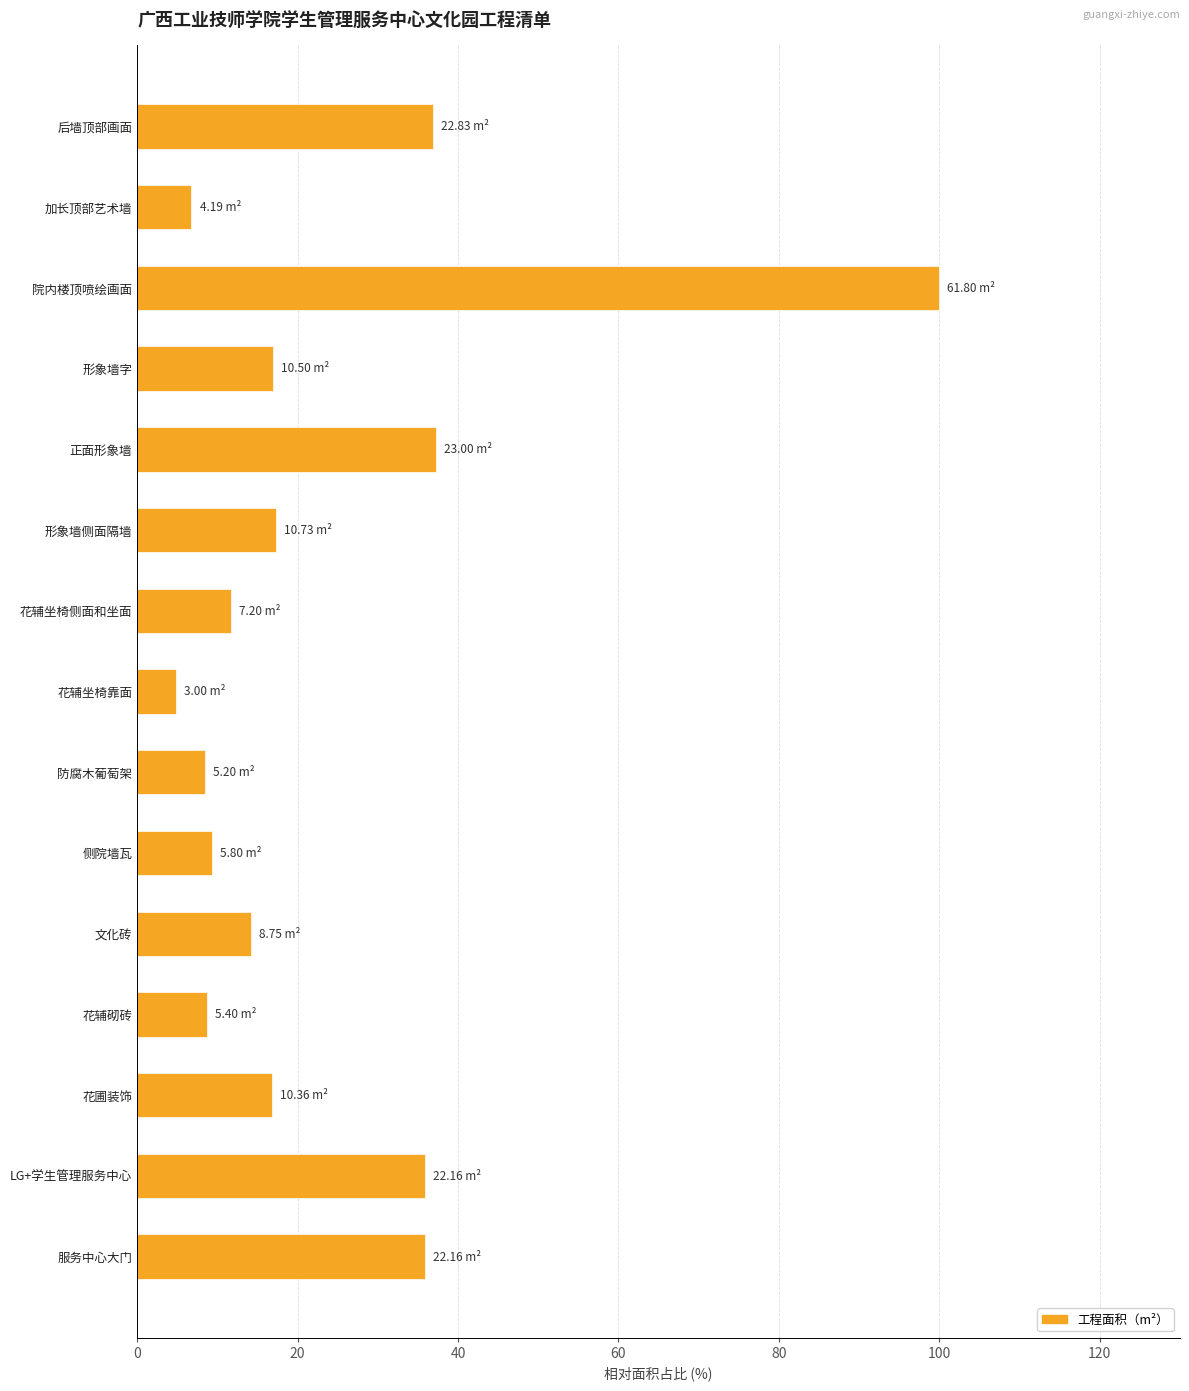

What is the ratio of the value at 院内楼顶喷绘画面 to the value at LG+学生管理服务中心?

2.8